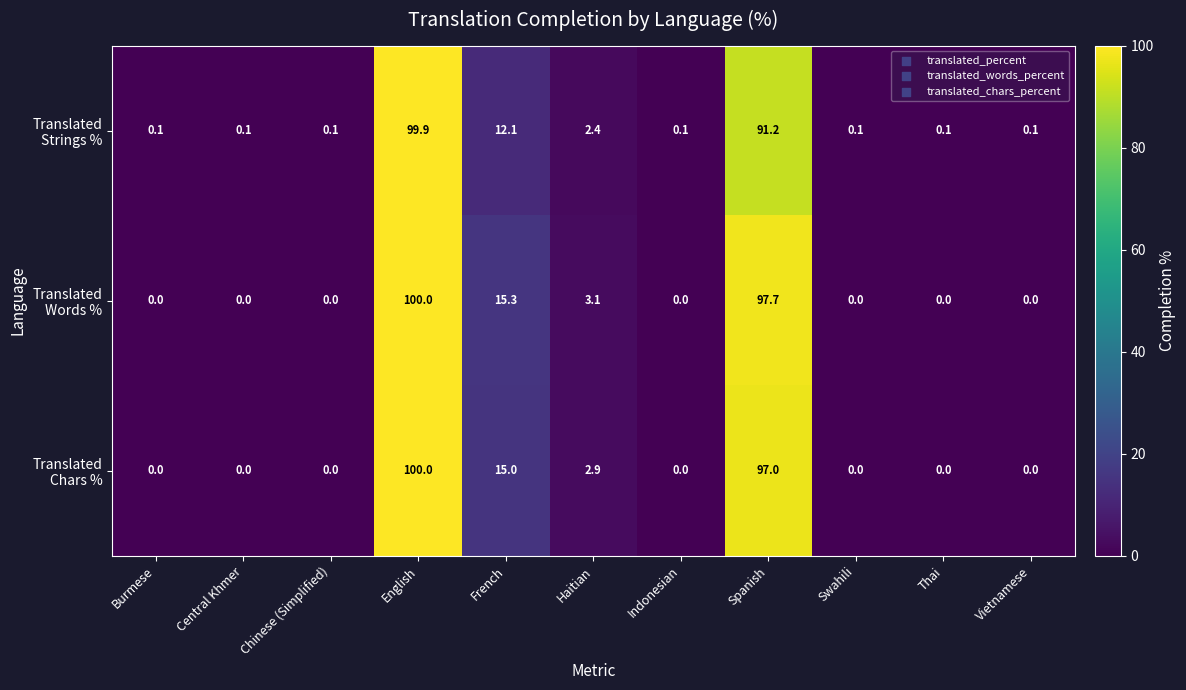

What is the maximum value shown in the chart?

100.0